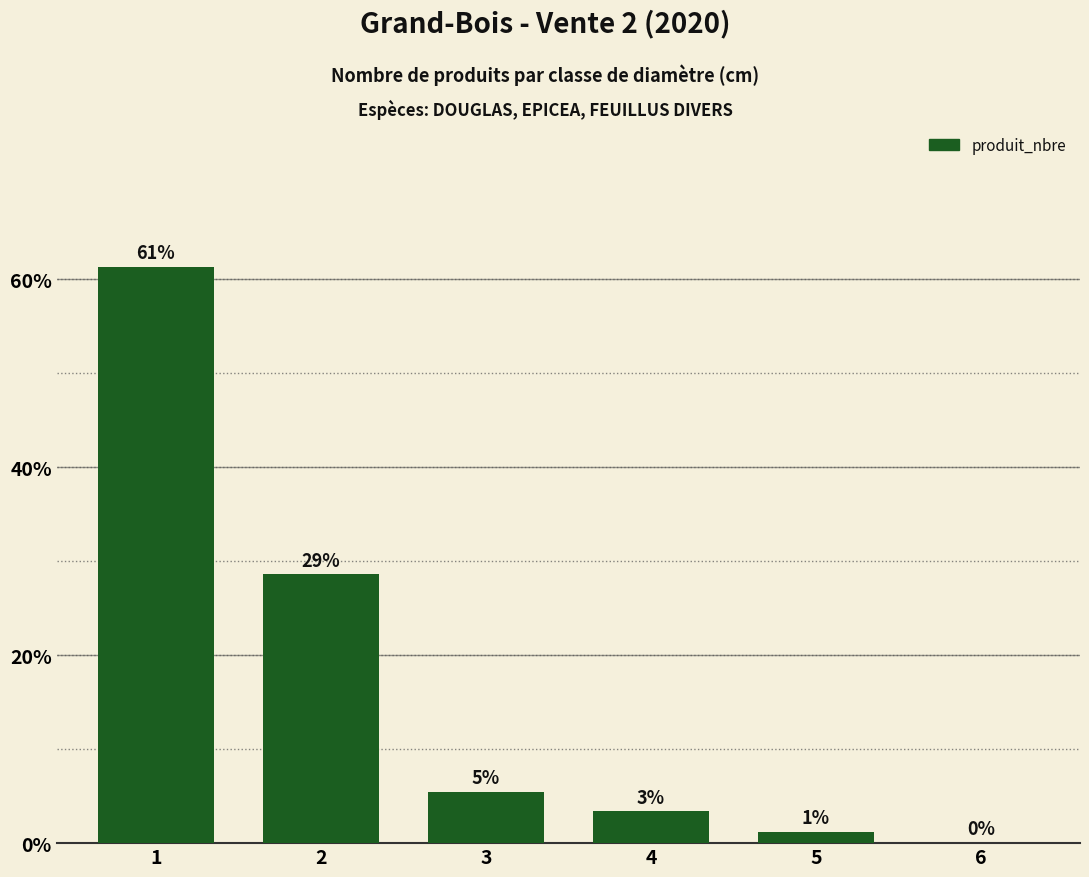

Are the bars horizontal?

No